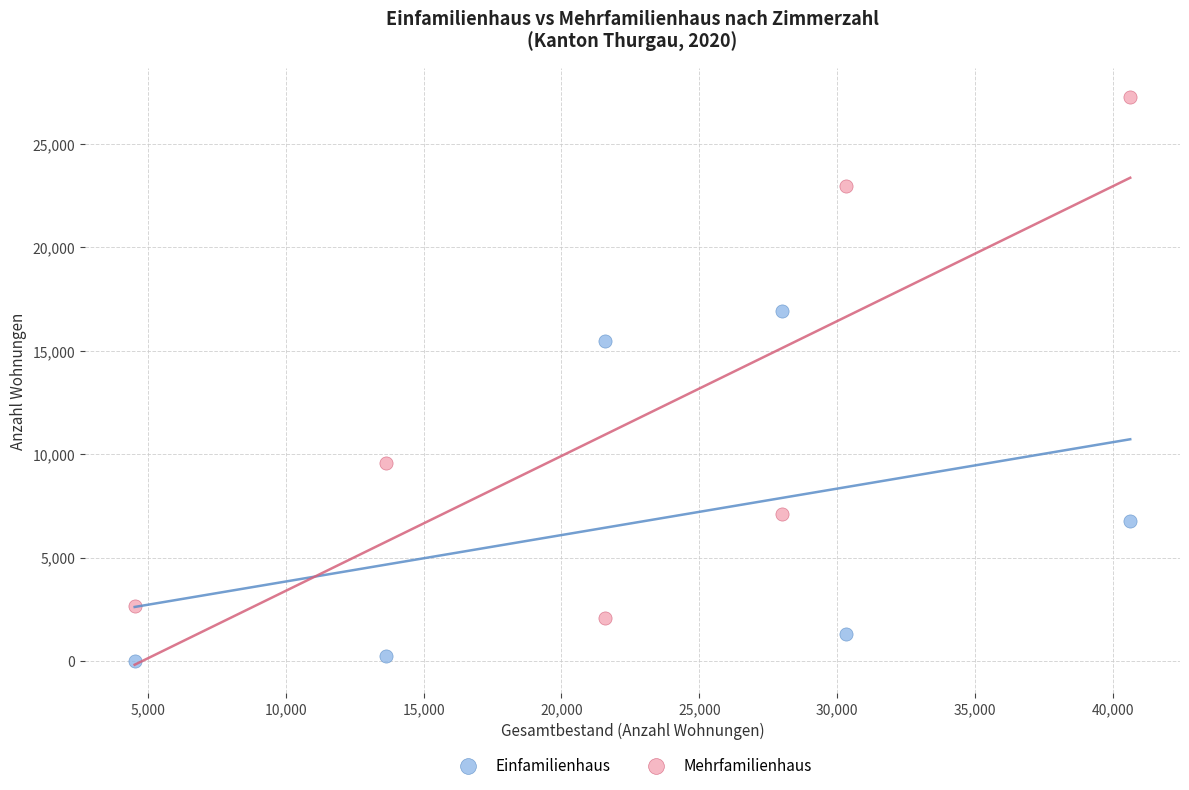

Across all series, what Y value is closest to 13653?

15460